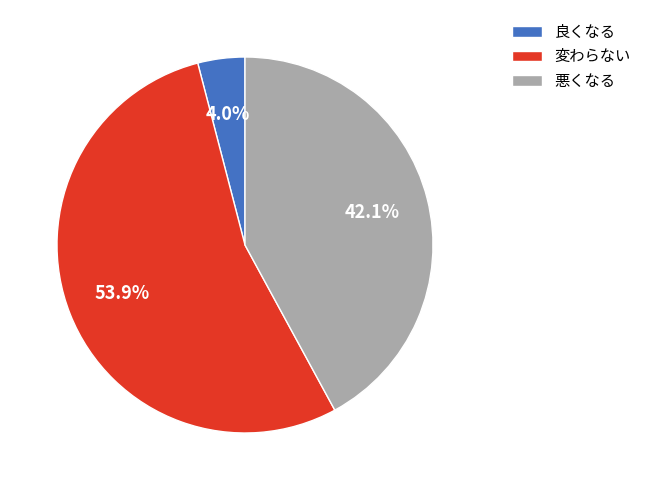

To the nearest percent, what percentage of the pie is 悪くなる?

42%